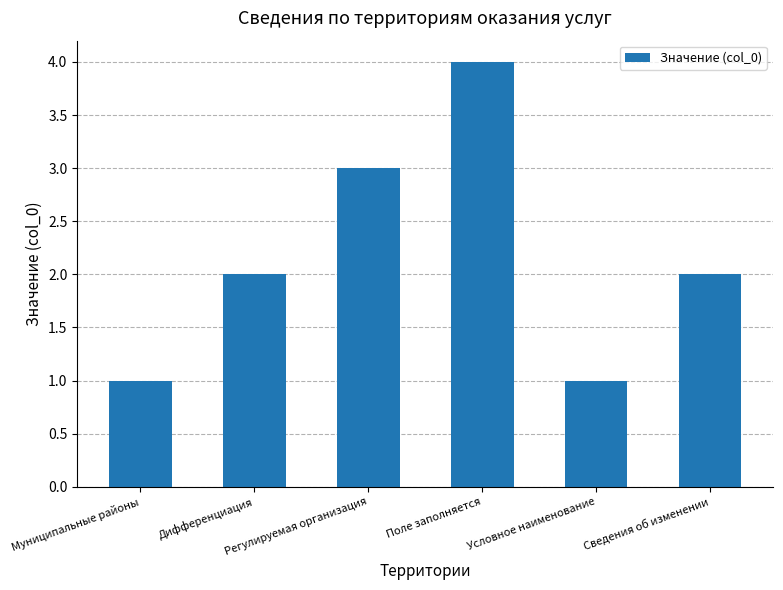

How many values are between 1 and 3?

5